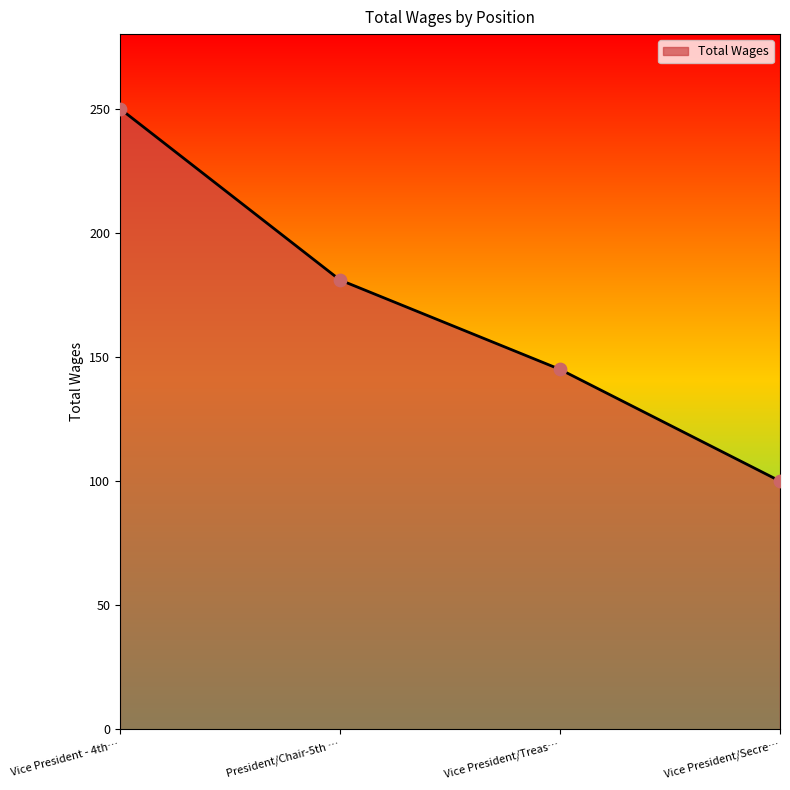

Which has a higher value, Vice President - 4th… or Vice President/Secre…?

Vice President - 4th…